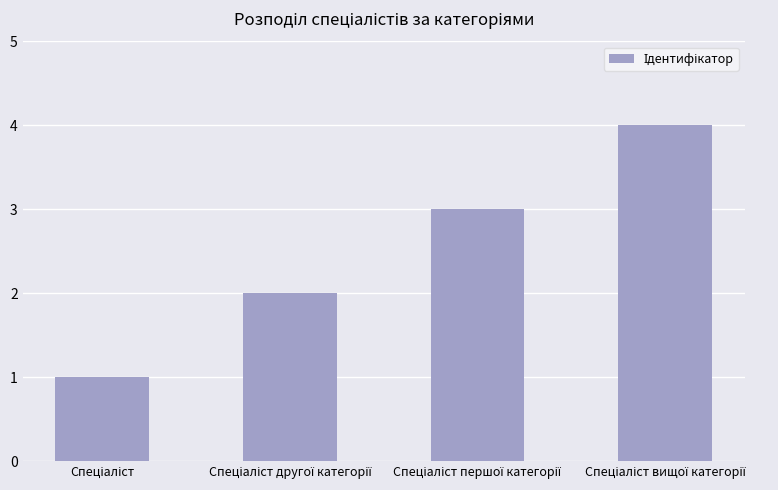

What is the greatest value displayed?

4